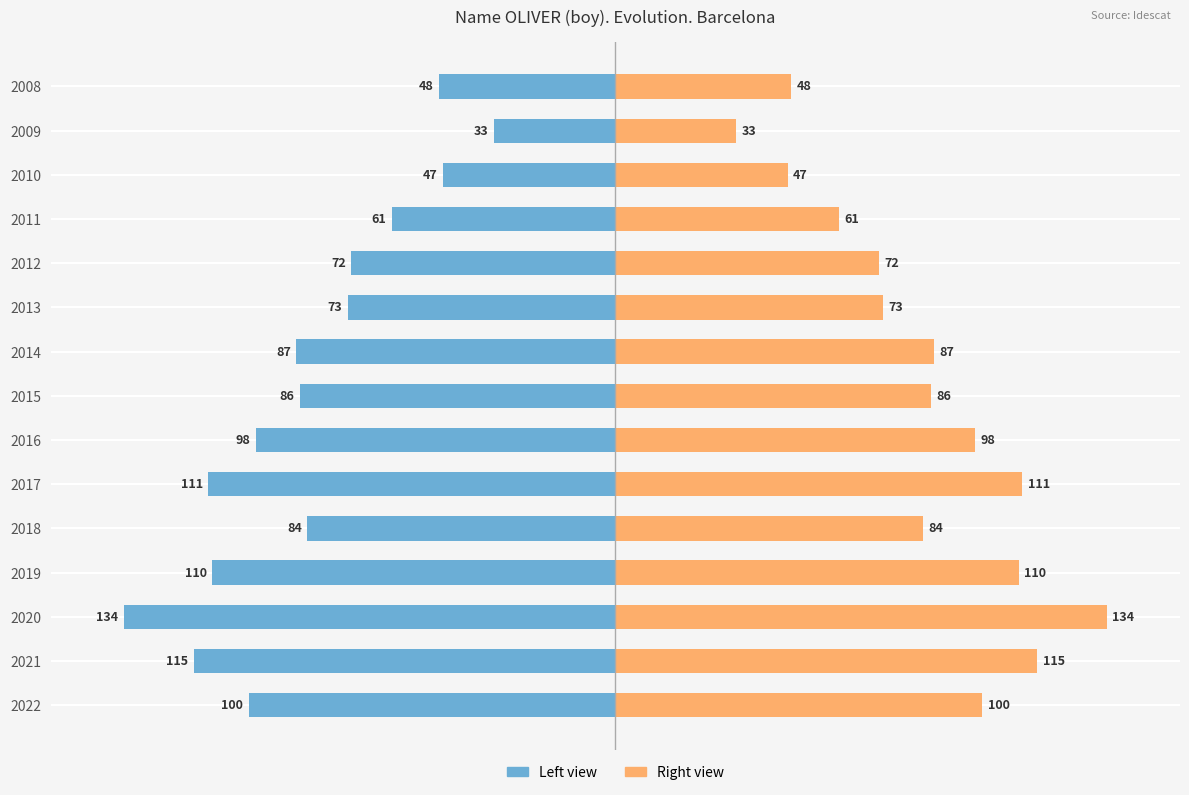

How many data points in Frequency (right) are less than 86?

7